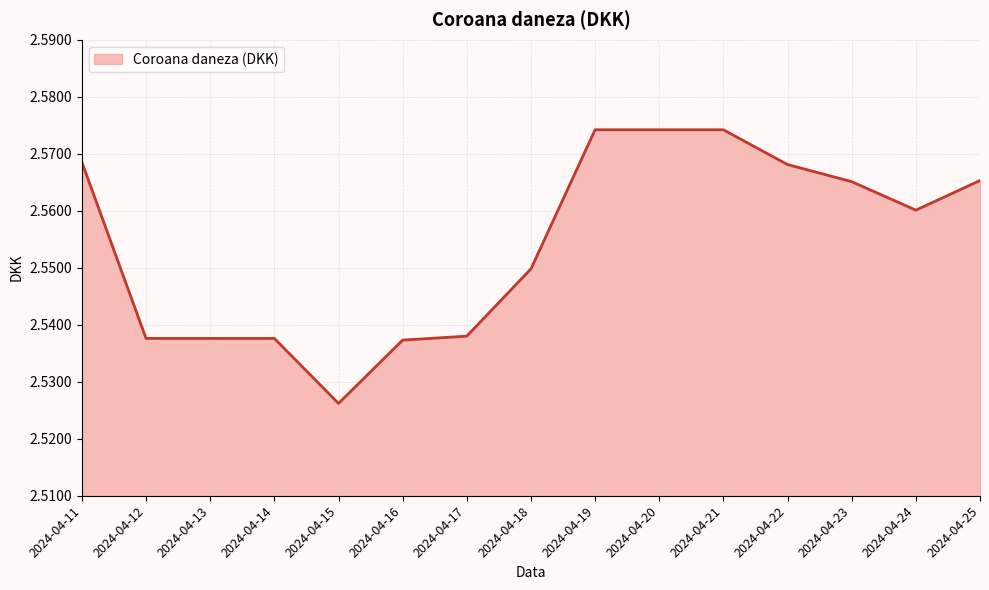

True or false: the data shows 3.4 at 2024-04-22.

False